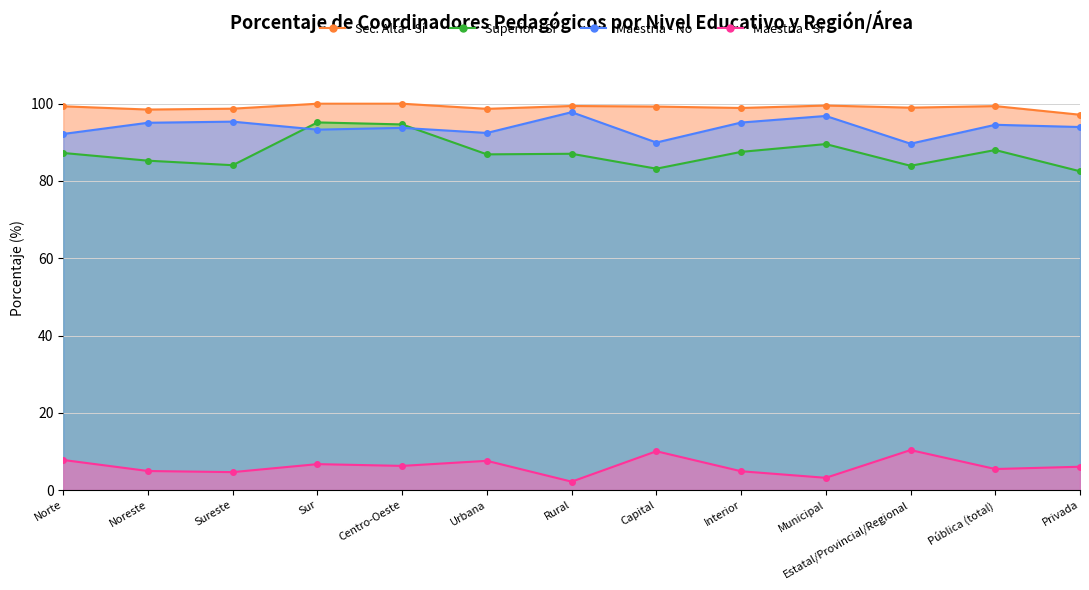

How many times do Superior - Sí and Maestría - No cross each other?

2